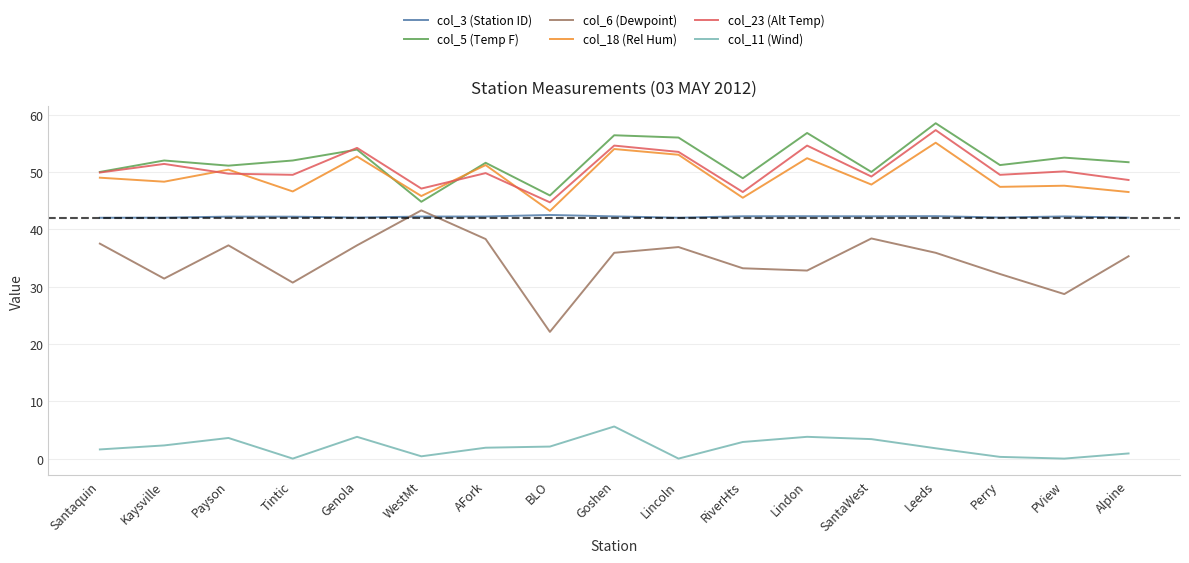

True or false: col_11 (Wind) has more than 1 points higher than both neighbors.

True